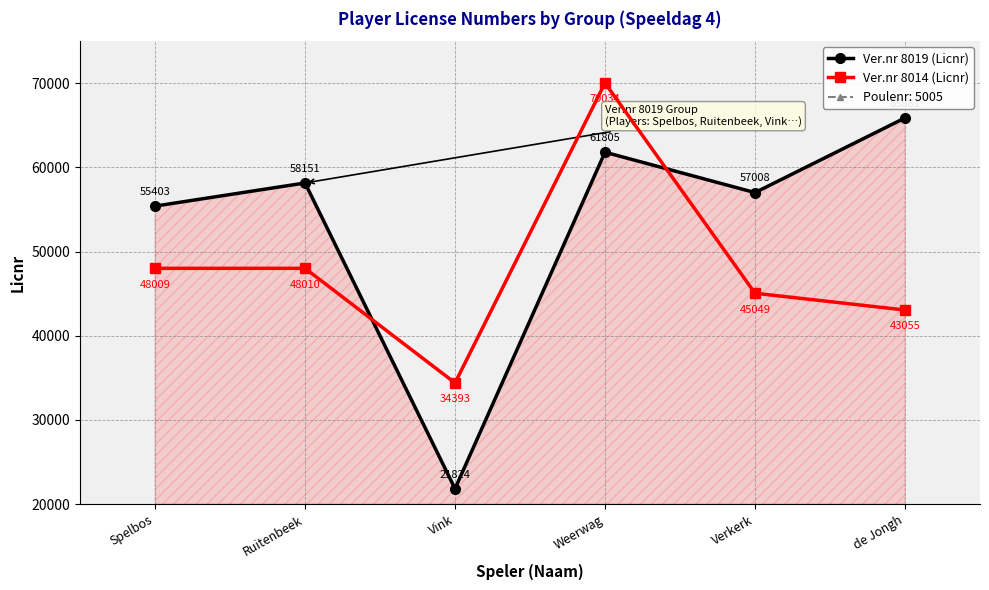

The Ver.nr 8014 (Licnr) series shows 34393 at Vink. True or false?

True